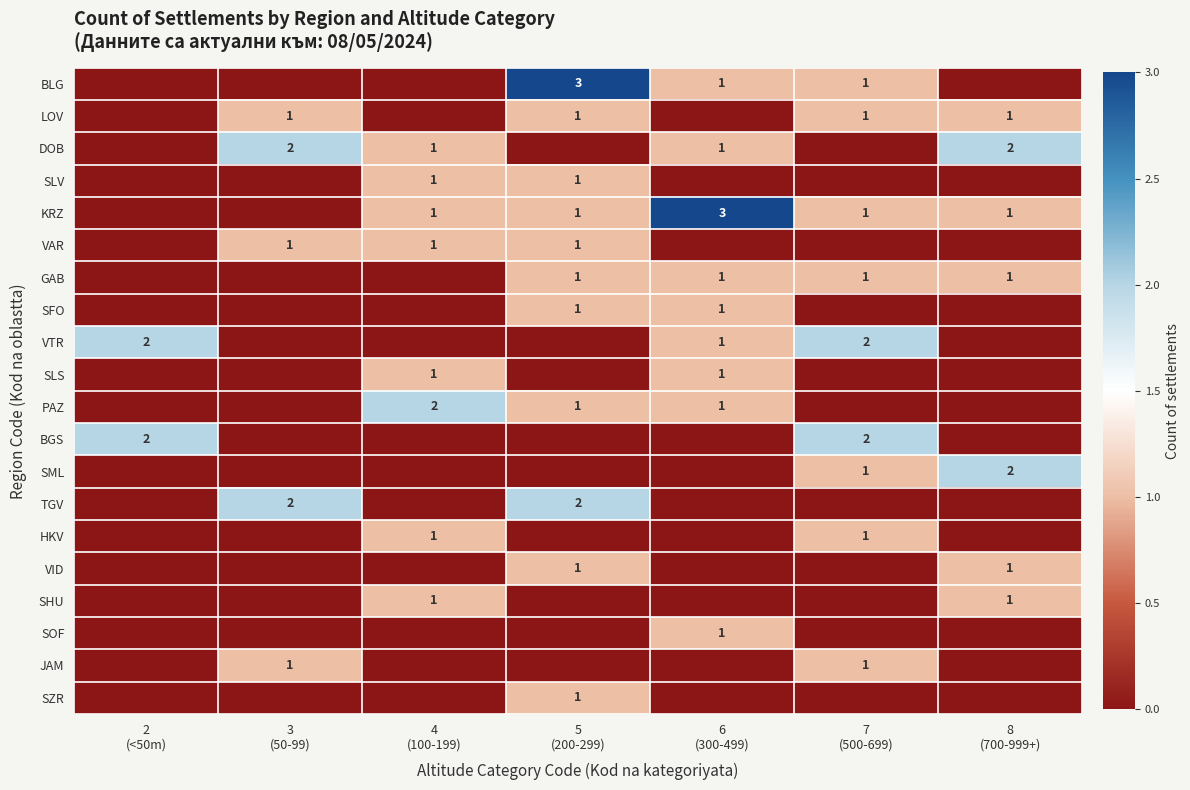

The value of VTR at 3 (50-99) is -1. True or false?

False